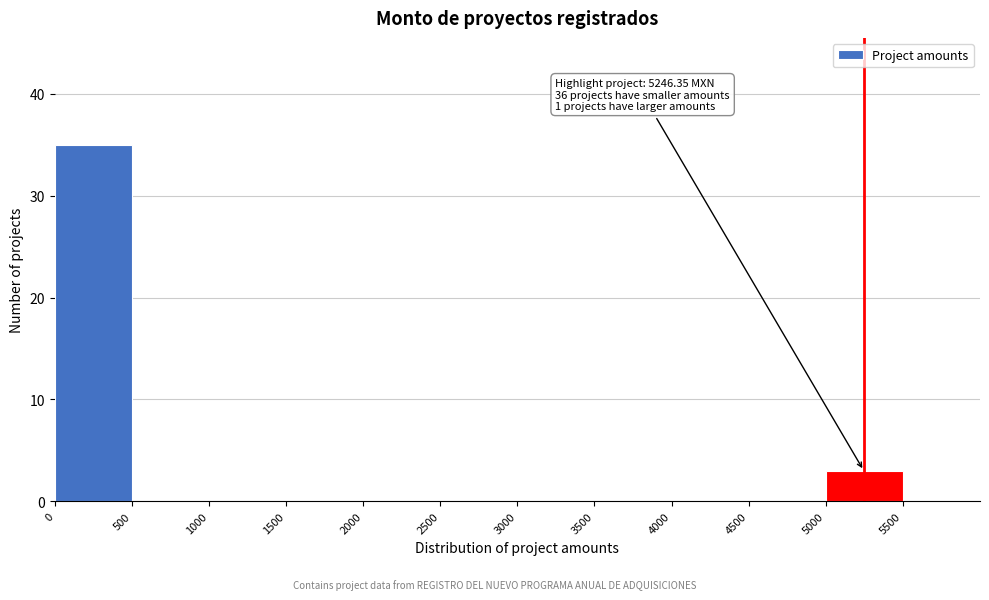

Which range on the x-axis has the tallest bar?

0 to 500